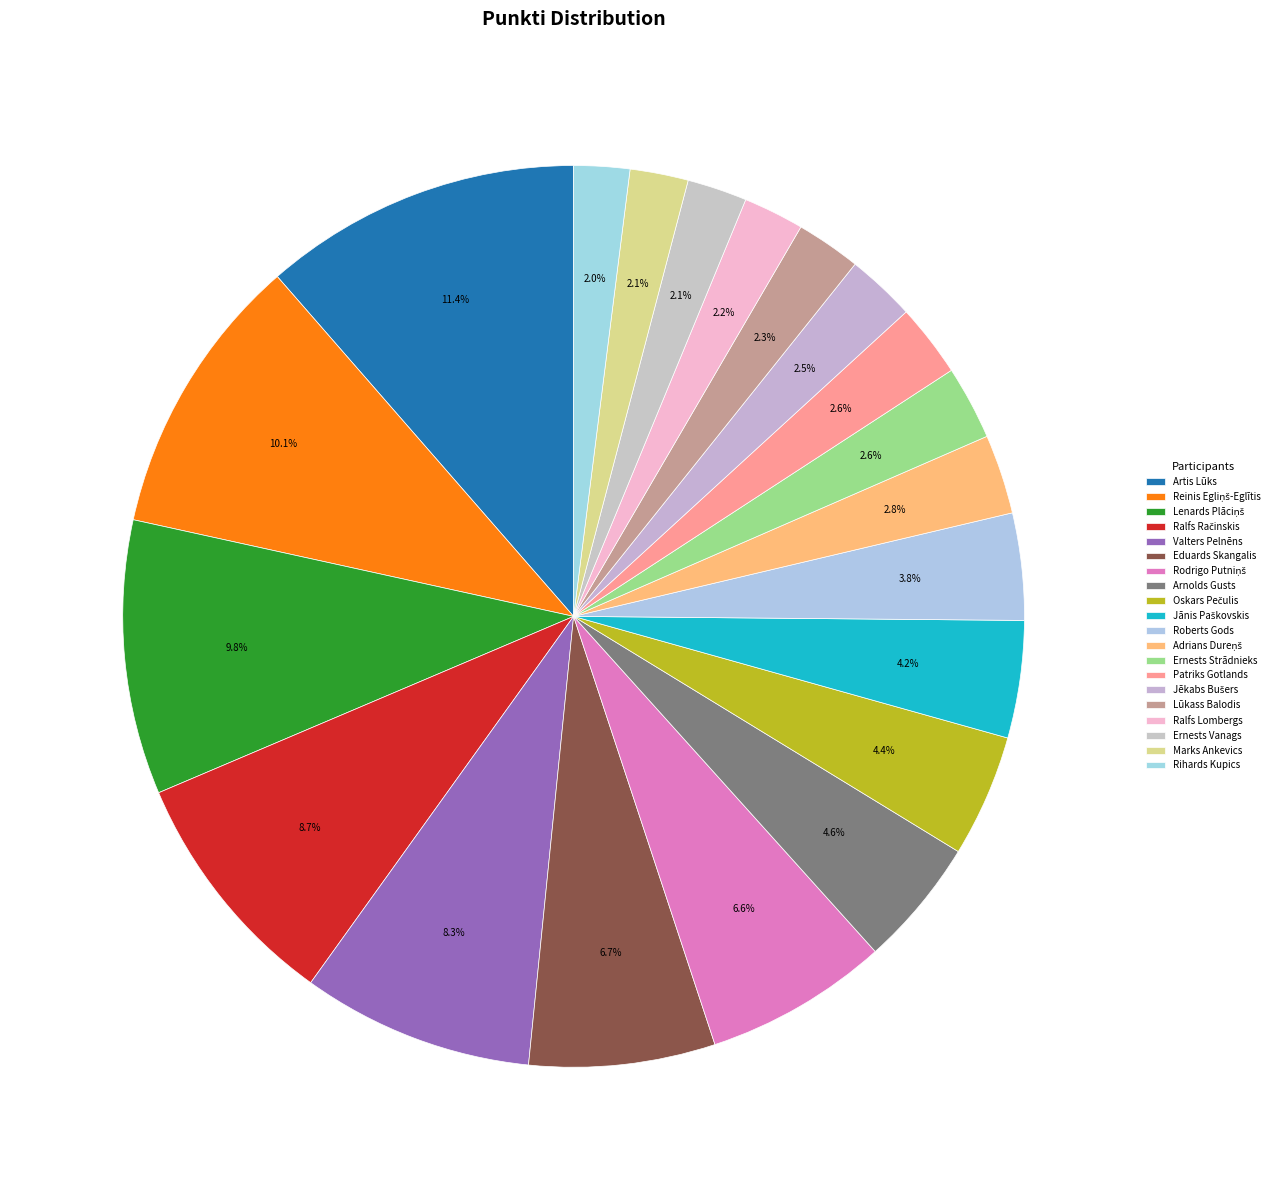

Does any single category account for the majority?

No